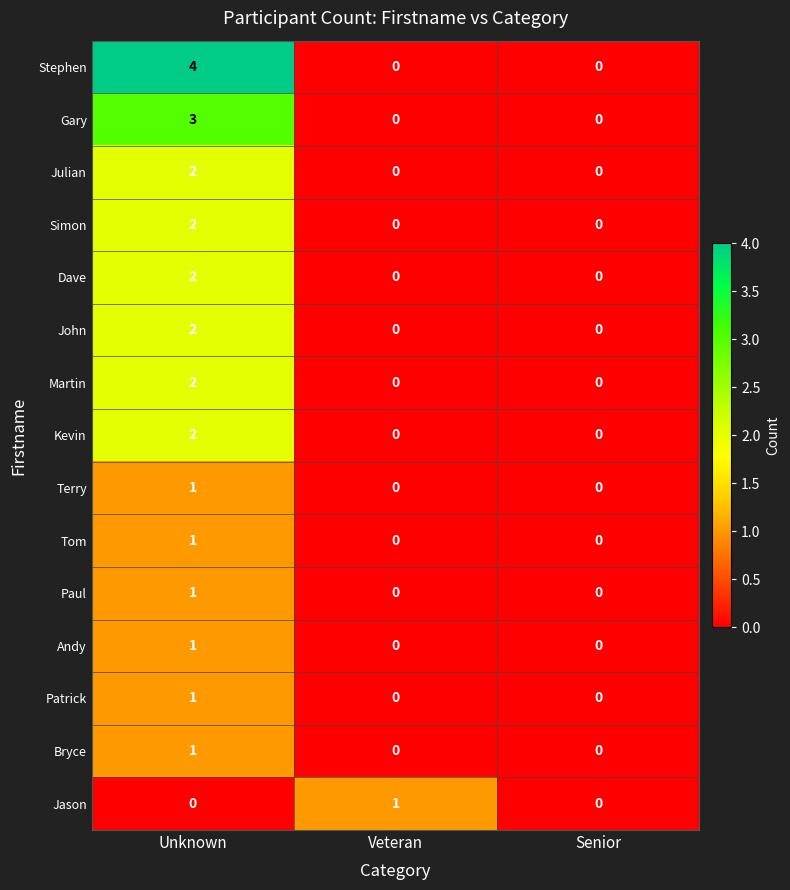

The Bryce series shows 0 at Senior. True or false?

True